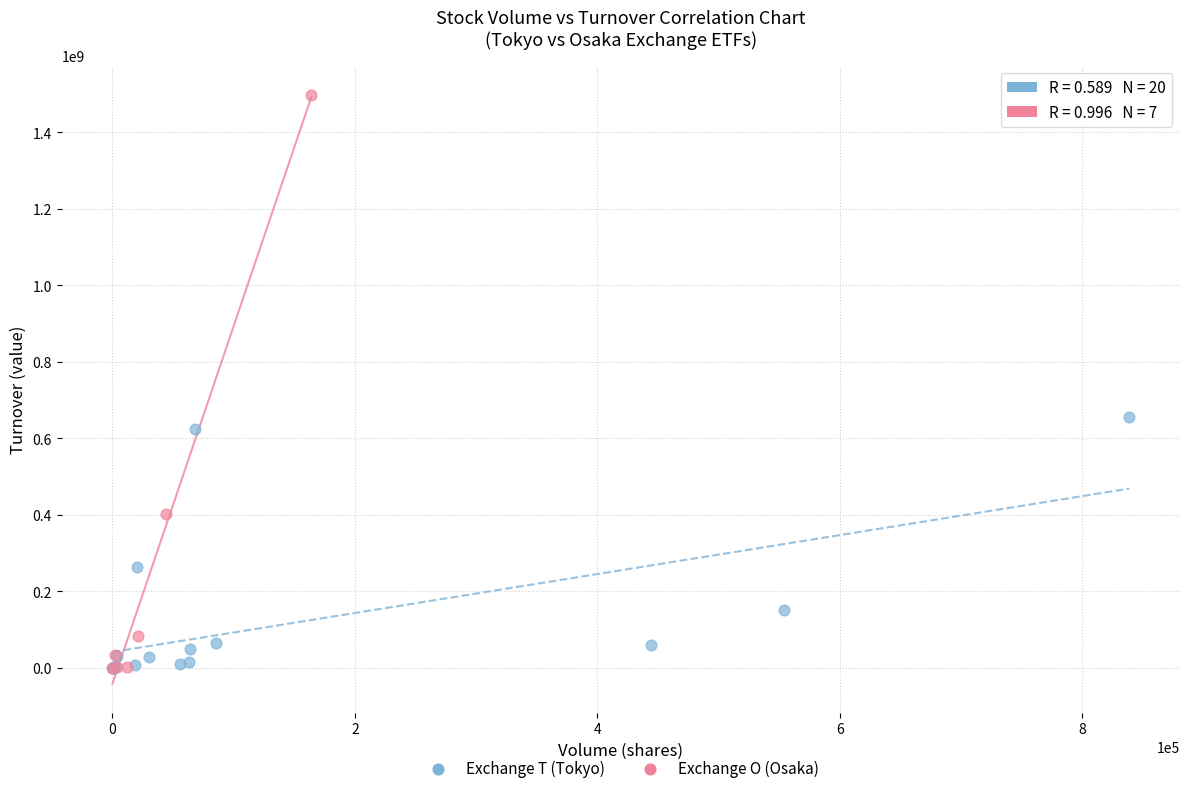

Which series has the widest spread of Y values?

Exchange O (Osaka)